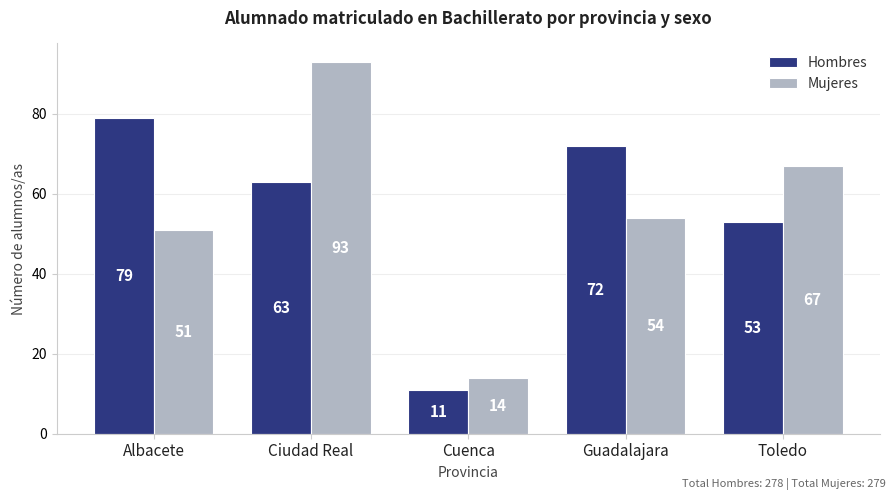

What is the minimum value shown in the chart?

11